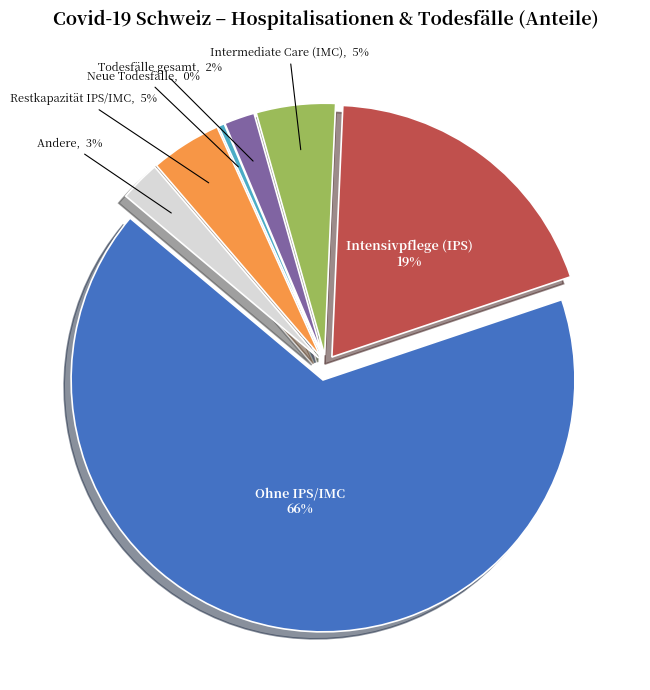

The 2020-03-23 slice represents 1% of the pie. True or false?

False